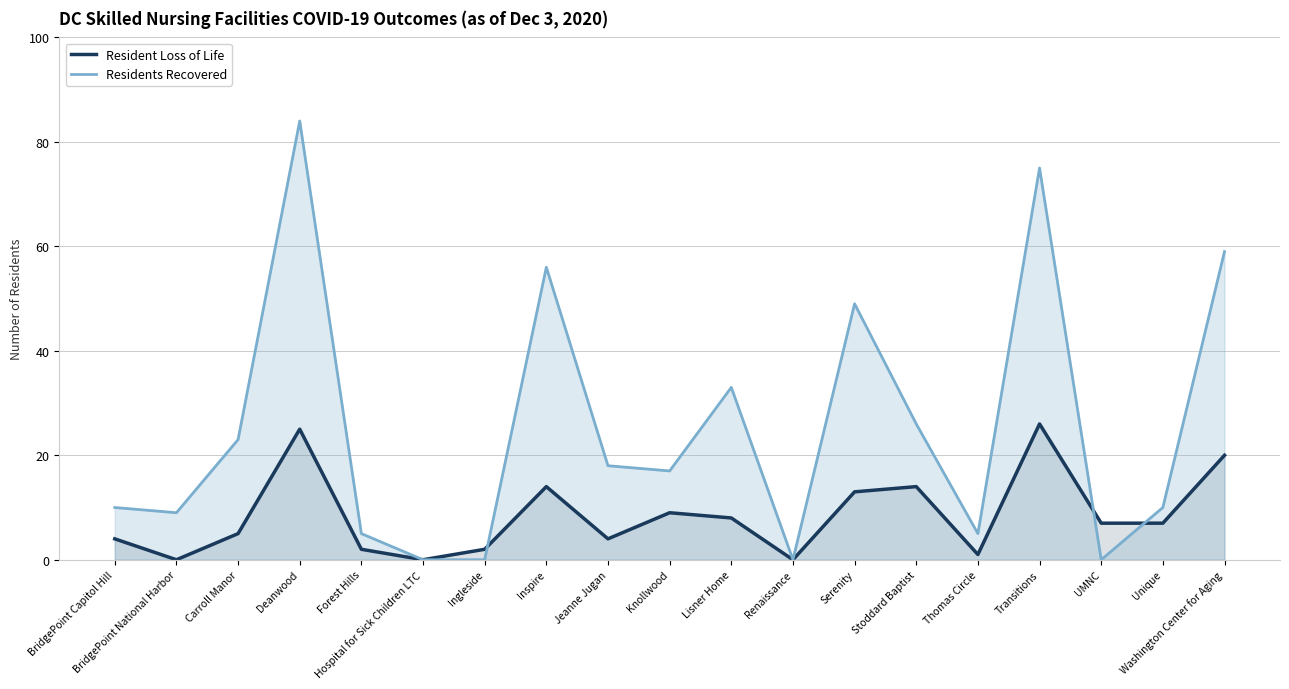

At which category is the sum across all series the highest?

Deanwood